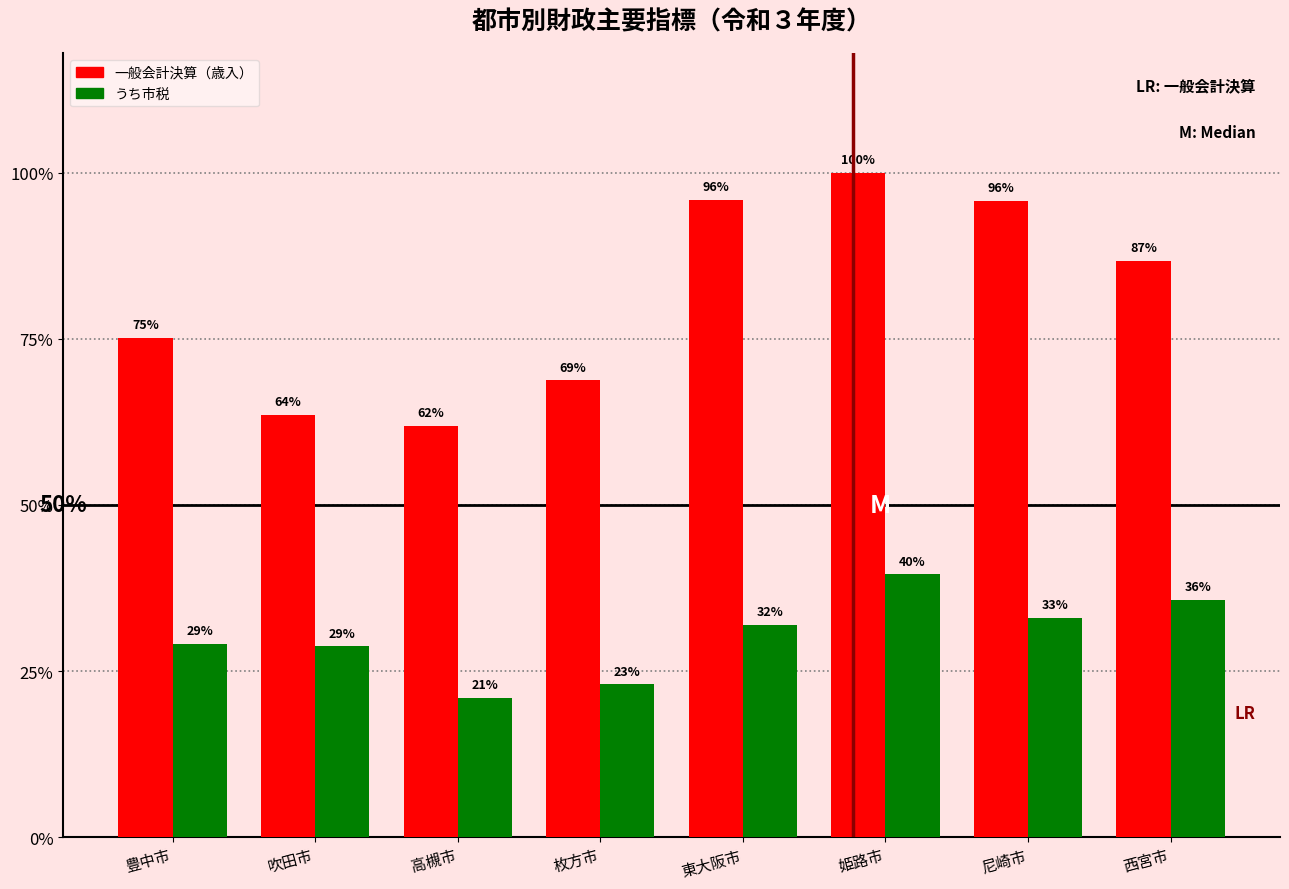

Are the bars grouped side by side (vs. stacked)?

Yes